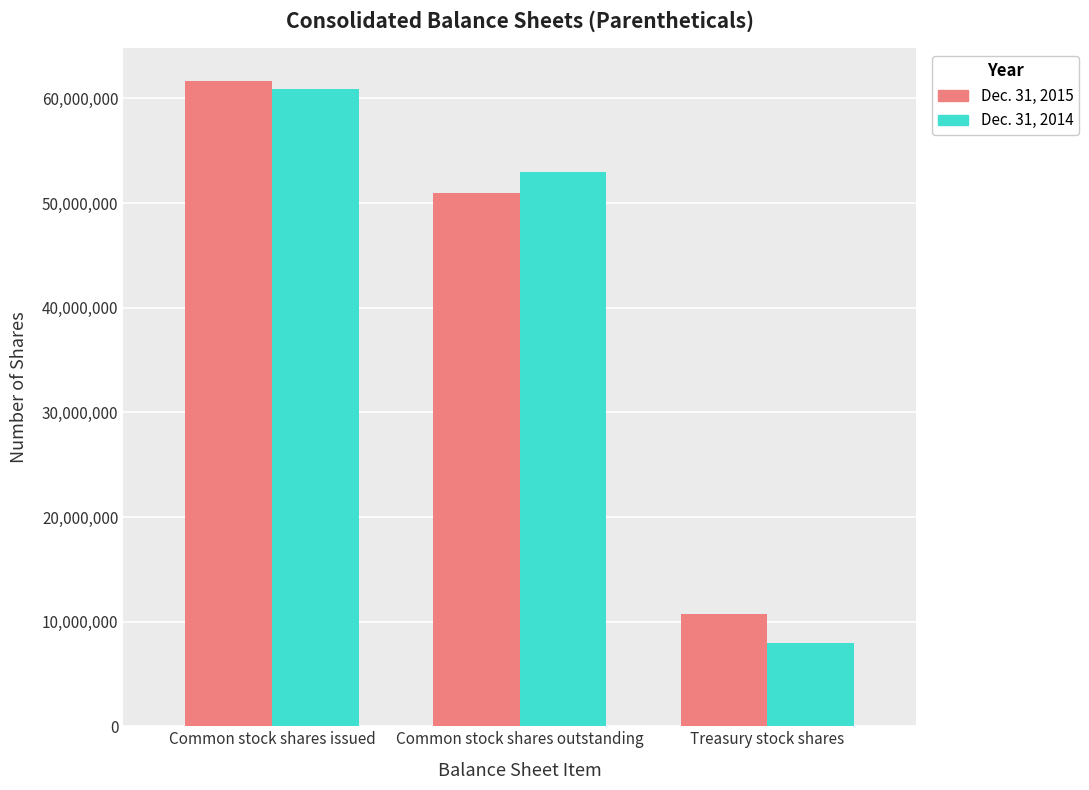

The value of Dec. 31, 2015 at Common stock shares outstanding is 50953149. True or false?

True